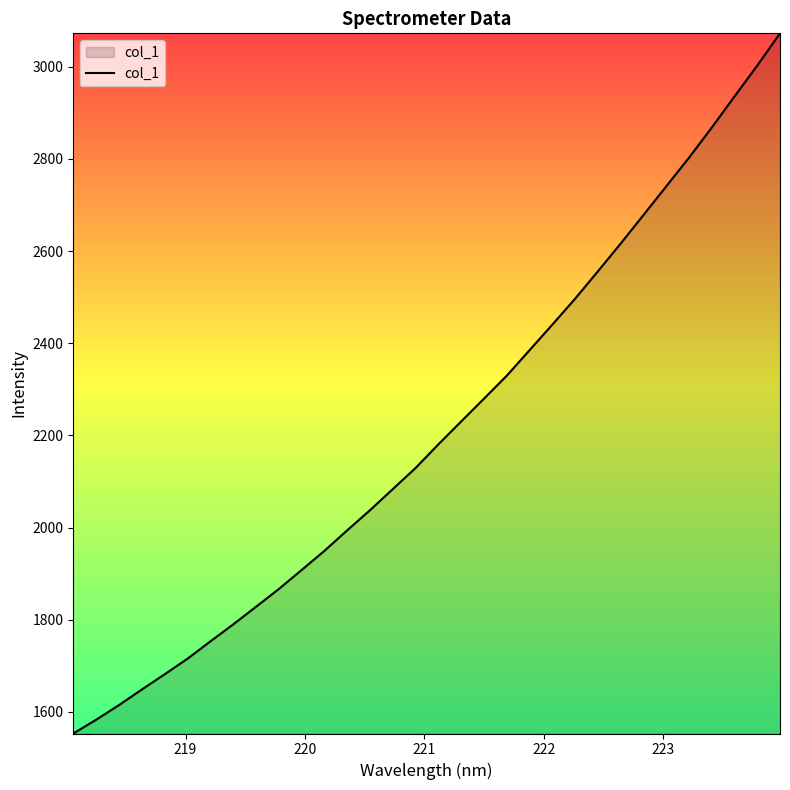

What is the maximum value shown in the chart?

3072.3